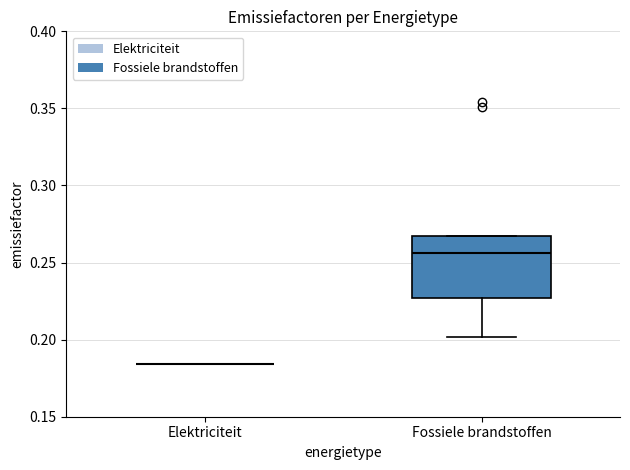

Reading left to right, transcribe this box plot: for each box, give where its median line is, the range the box spans, and where its two whiskers end, as read against the y-axis. The values are not printed on the chart, so give them approximately, as read against the axis.

Elektriciteit: box collapsed to a line at 0.185, whiskers 0.185 to 0.185
Fossiele brandstoffen: median 0.255, box 0.225 to 0.265, whiskers 0.200 to 0.265